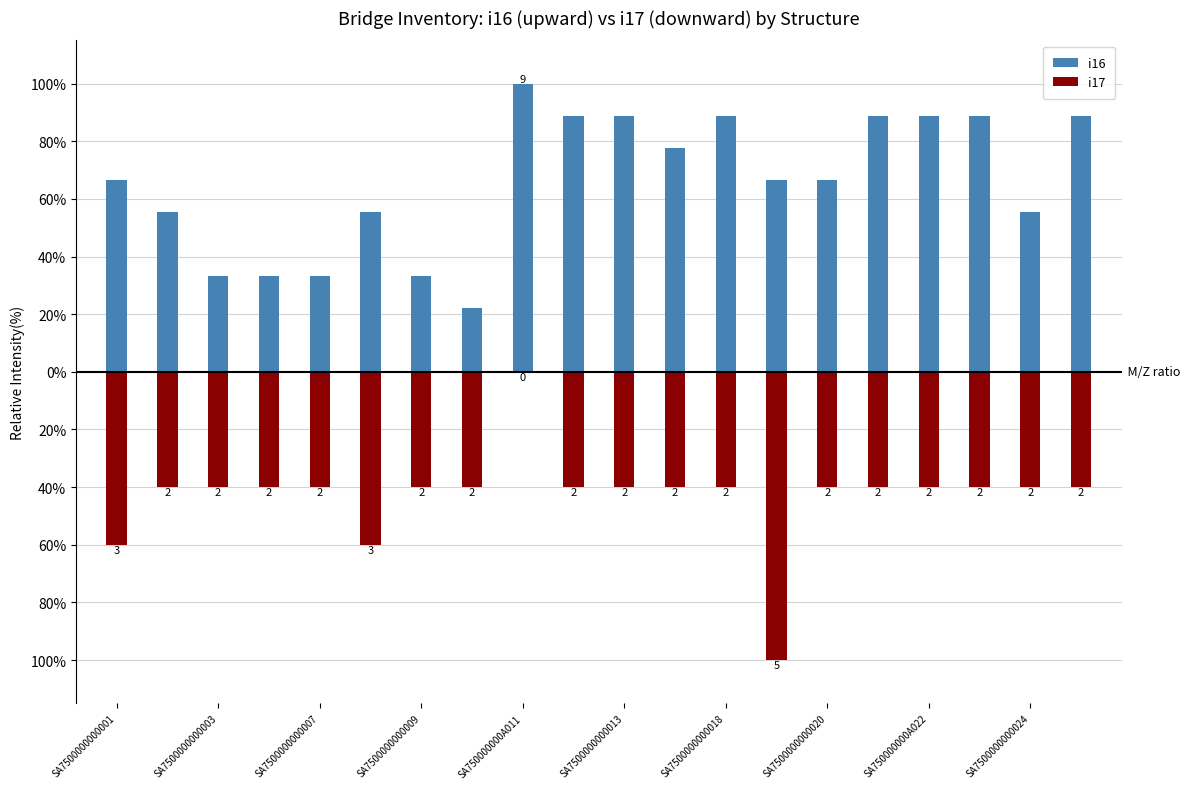

What is the sum of all i17 values?

-860.0